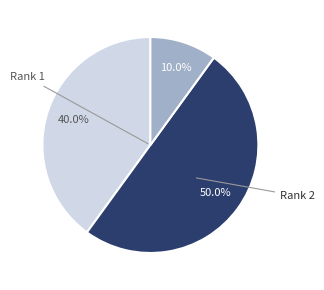

How many segments does this pie chart have?

3